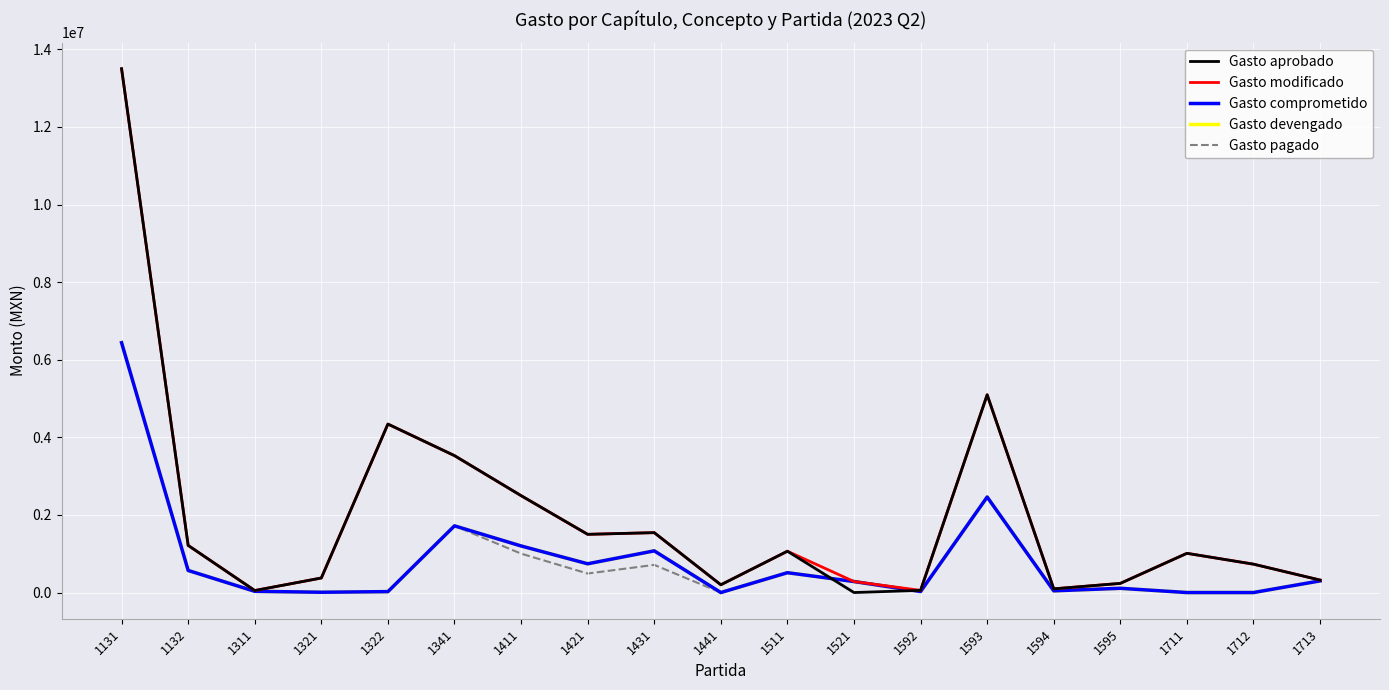

What is the sum of all Gasto devengado values?

15543308.2